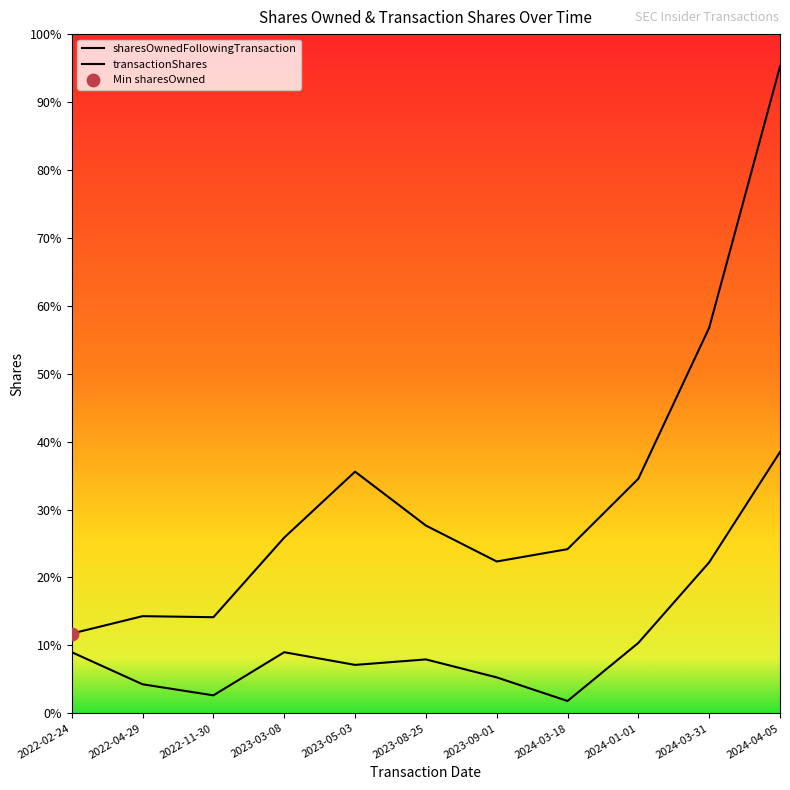

Which series reaches the maximum Y coordinate?

sharesOwnedFollowingTransaction